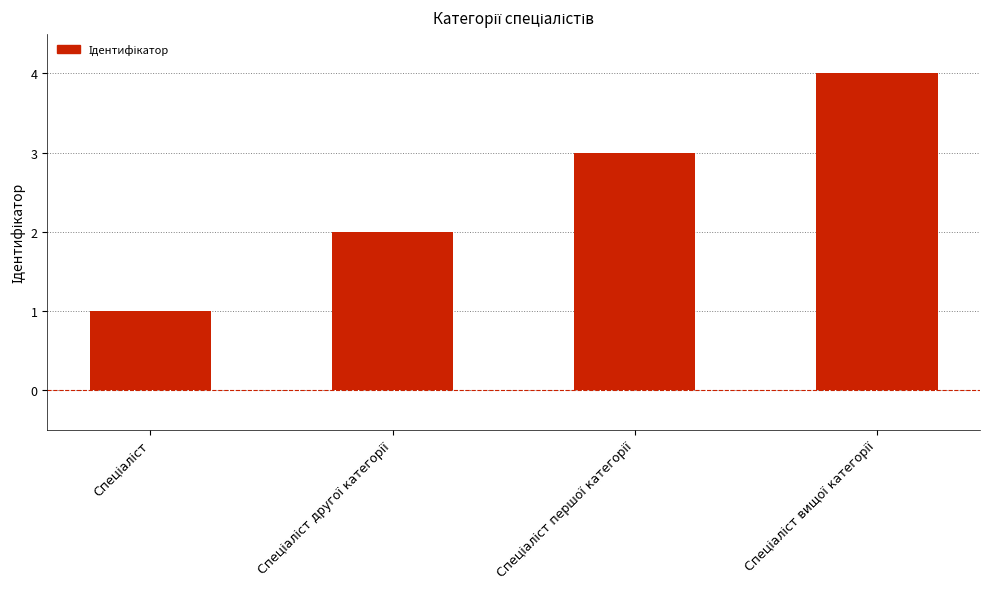

What is the greatest value displayed?

4